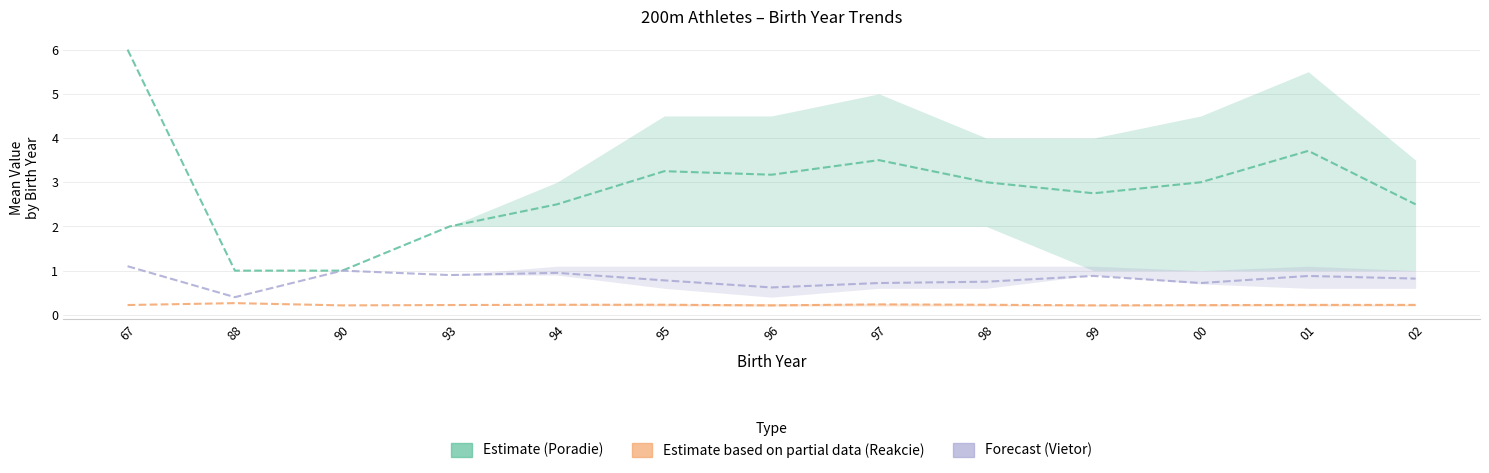

The Poradie_mean series shows 0.6 at 99. True or false?

False